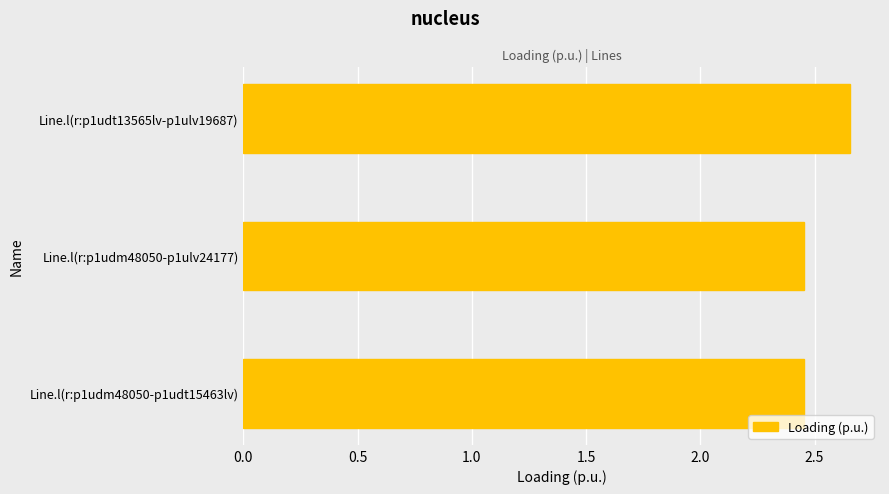

The value at Line.l(r:p1udm48050-p1ulv24177) is 1.0. True or false?

False